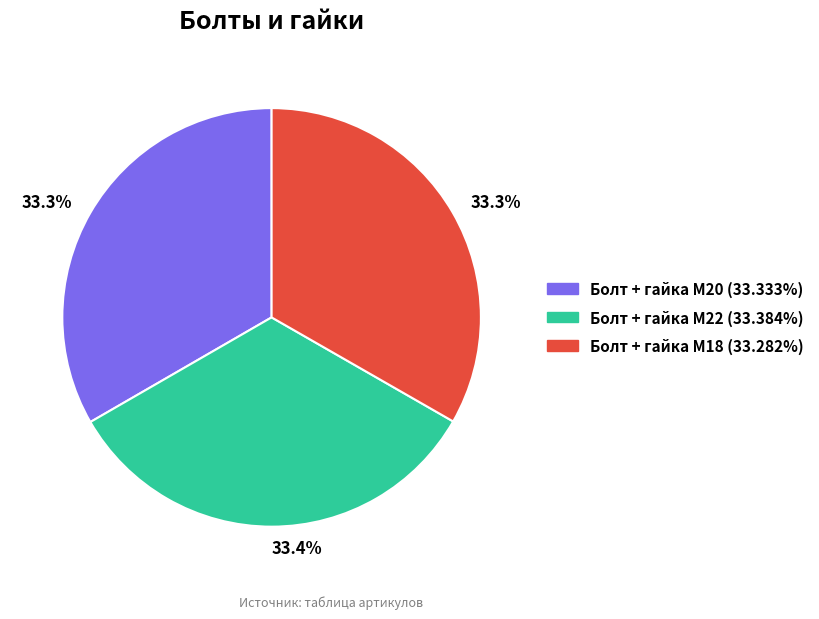

To the nearest percent, what percentage of the pie is Болт + гайка M20?

33%